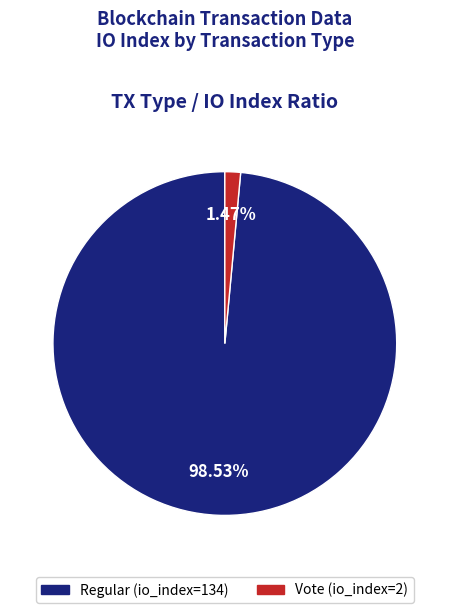

Is there a majority slice in this chart?

Yes